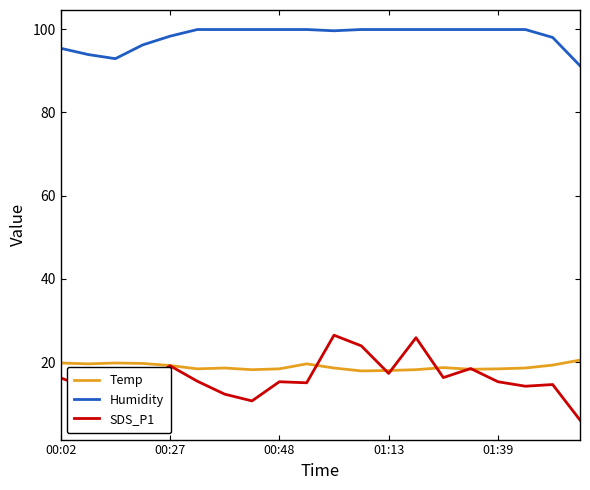

Which series has the largest range (max minus min)?

SDS_P1